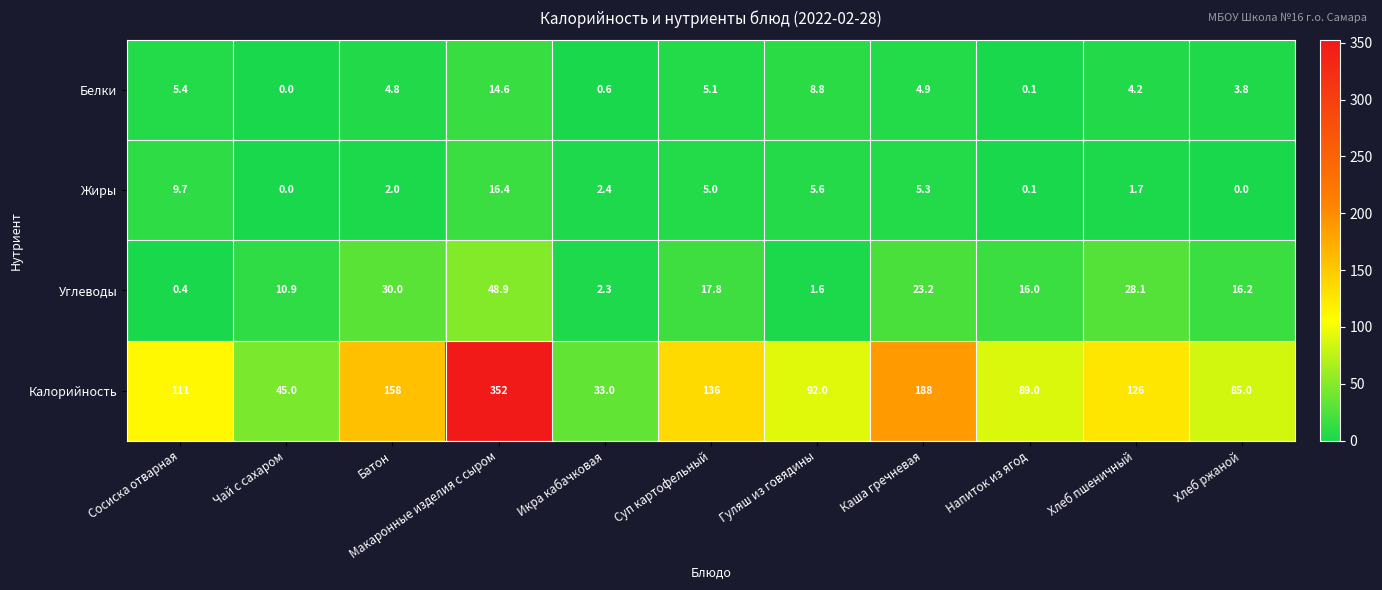

At which category is the sum across all series the highest?

Макаронные изделия с сыром